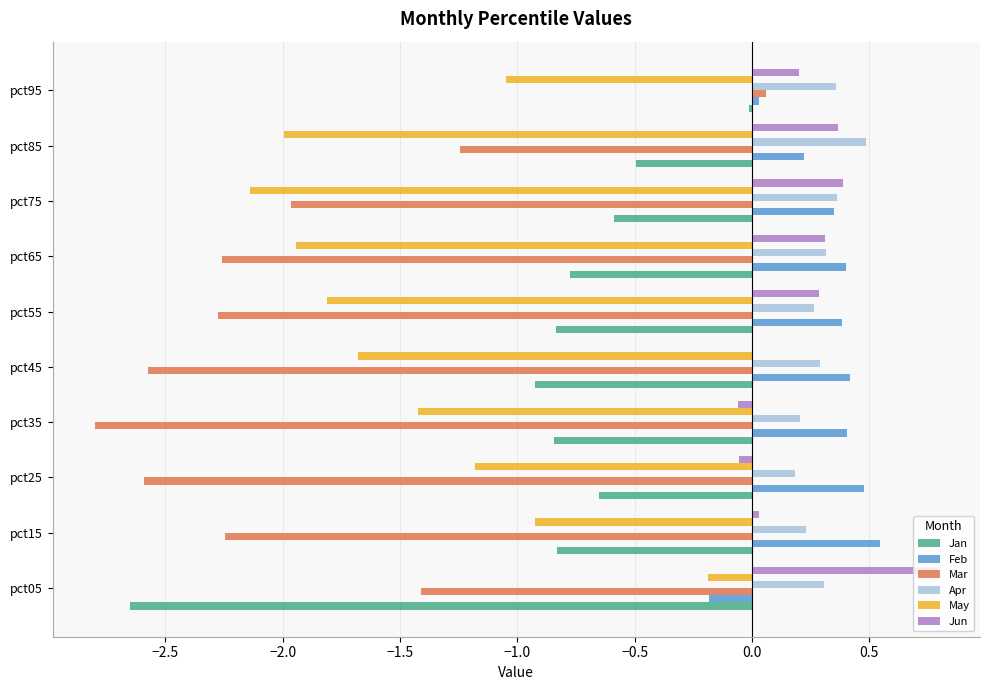

What is the sum of all Mar values?

-19.3